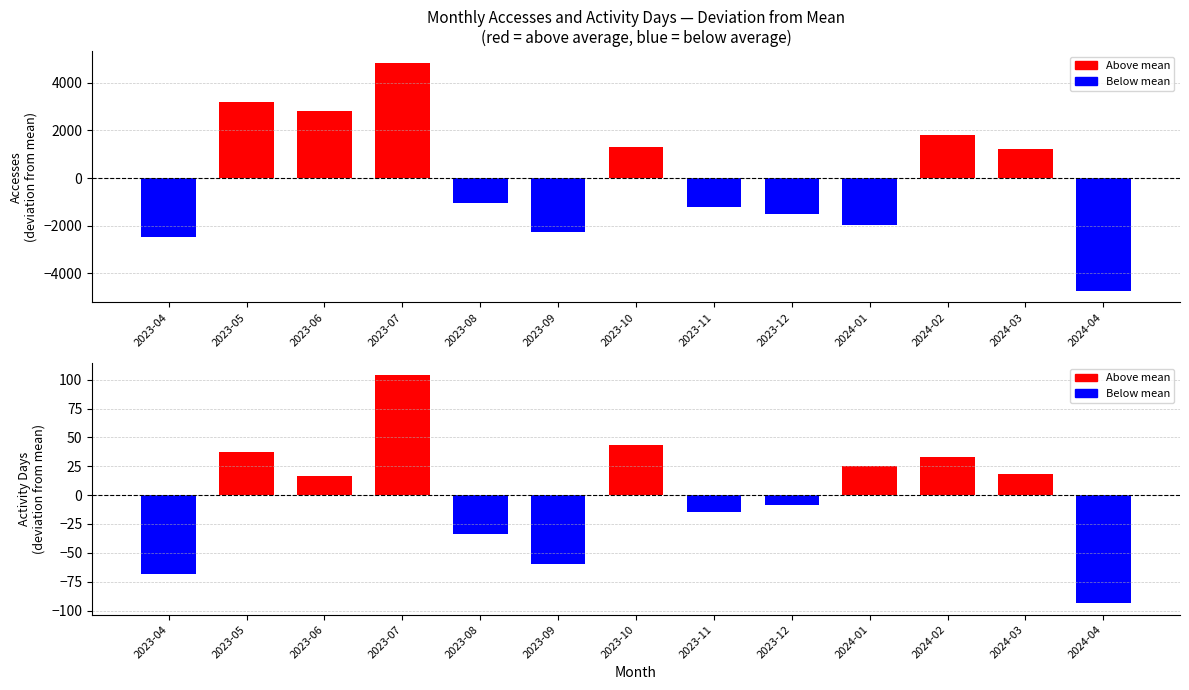

Is it true that Accesses equals 1483 at 2023-10?

False